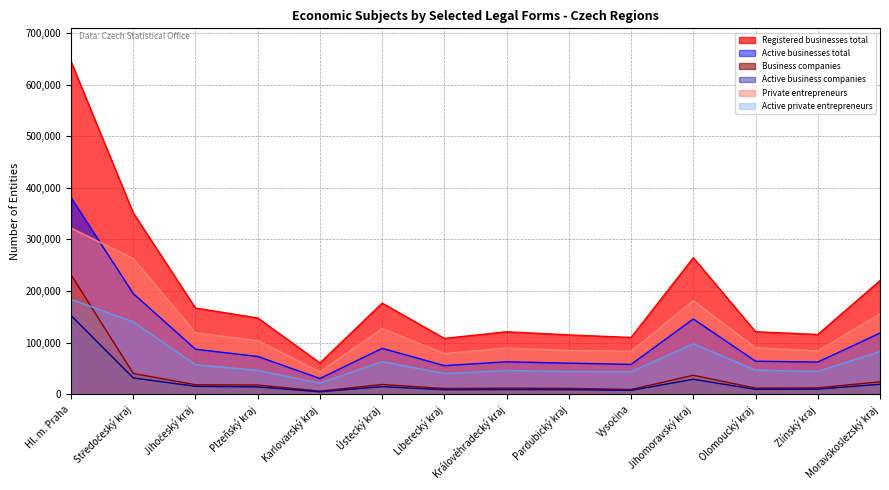

True or false: Registered businesses total and Business companies cross at least once.

False